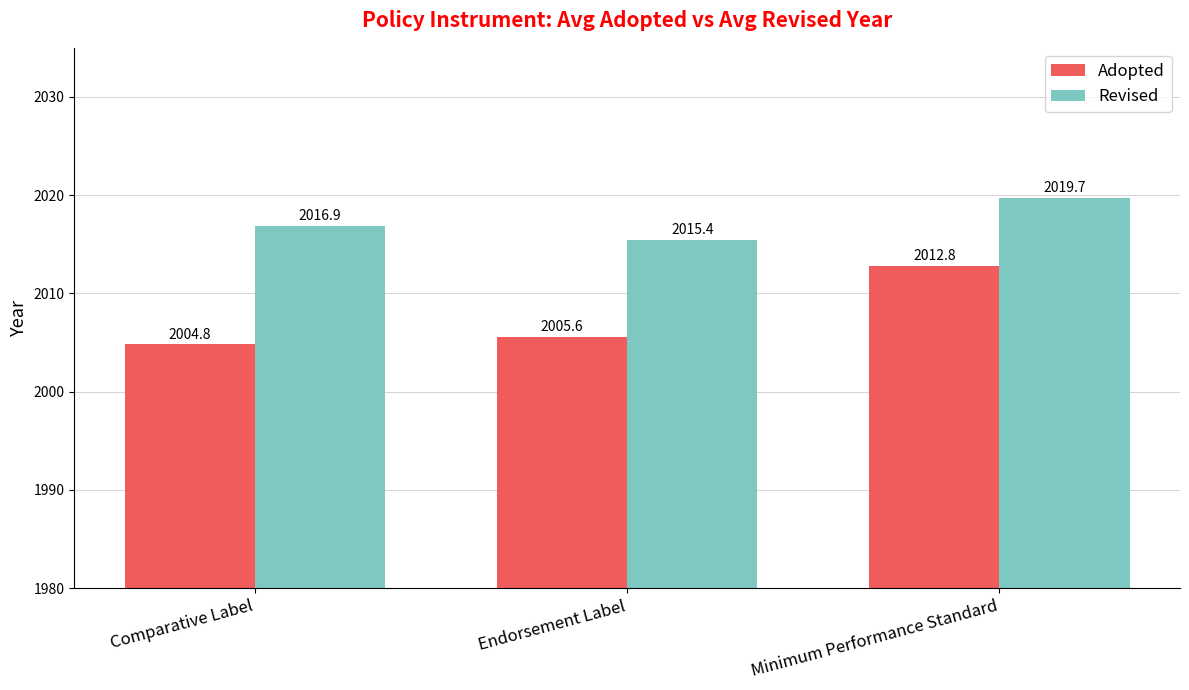

At which label does Adopted first exceed 2005?

Endorsement Label